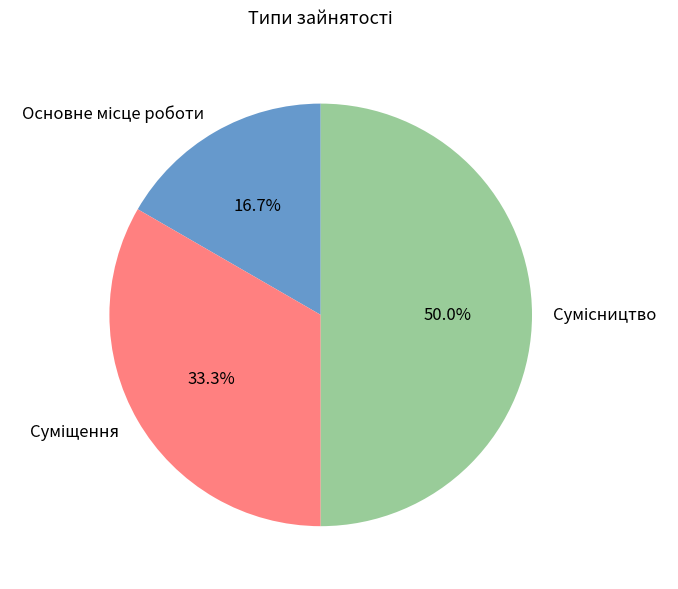

What percentage is the Сумісництво slice, to the nearest percent?

50%